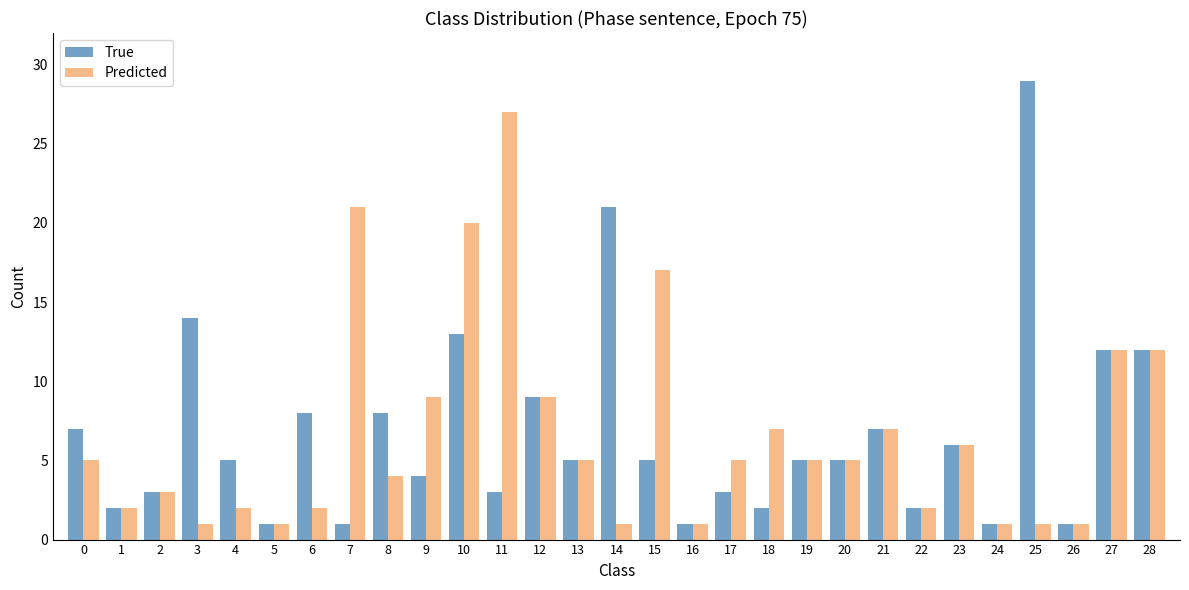

List the series in order of their peak value, highest first.

True, Predicted